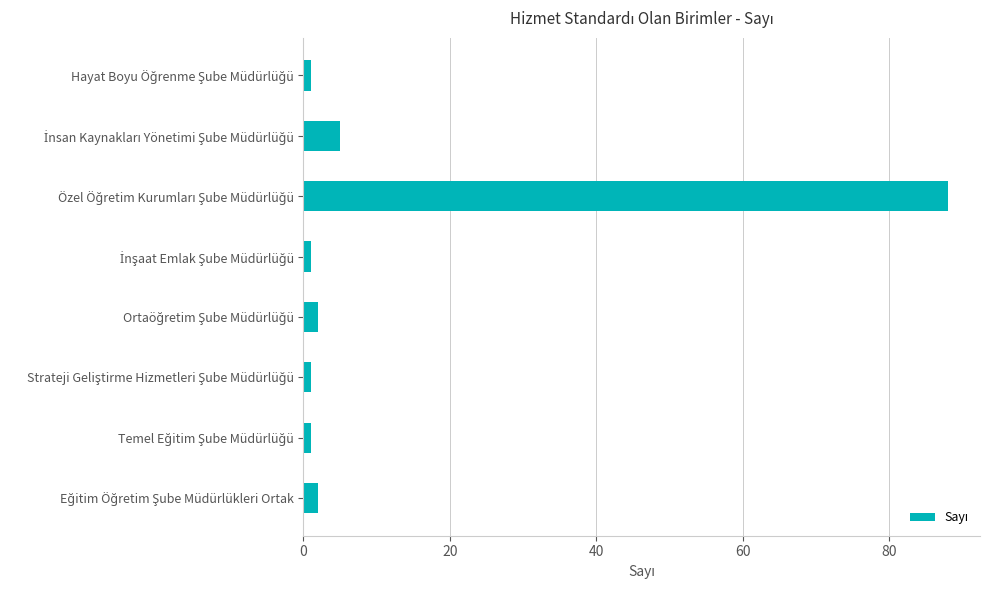

How many values are below 2?

4